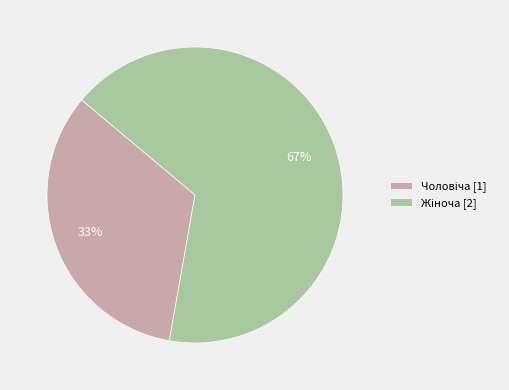

To the nearest percent, what is the average slice percentage?

50%